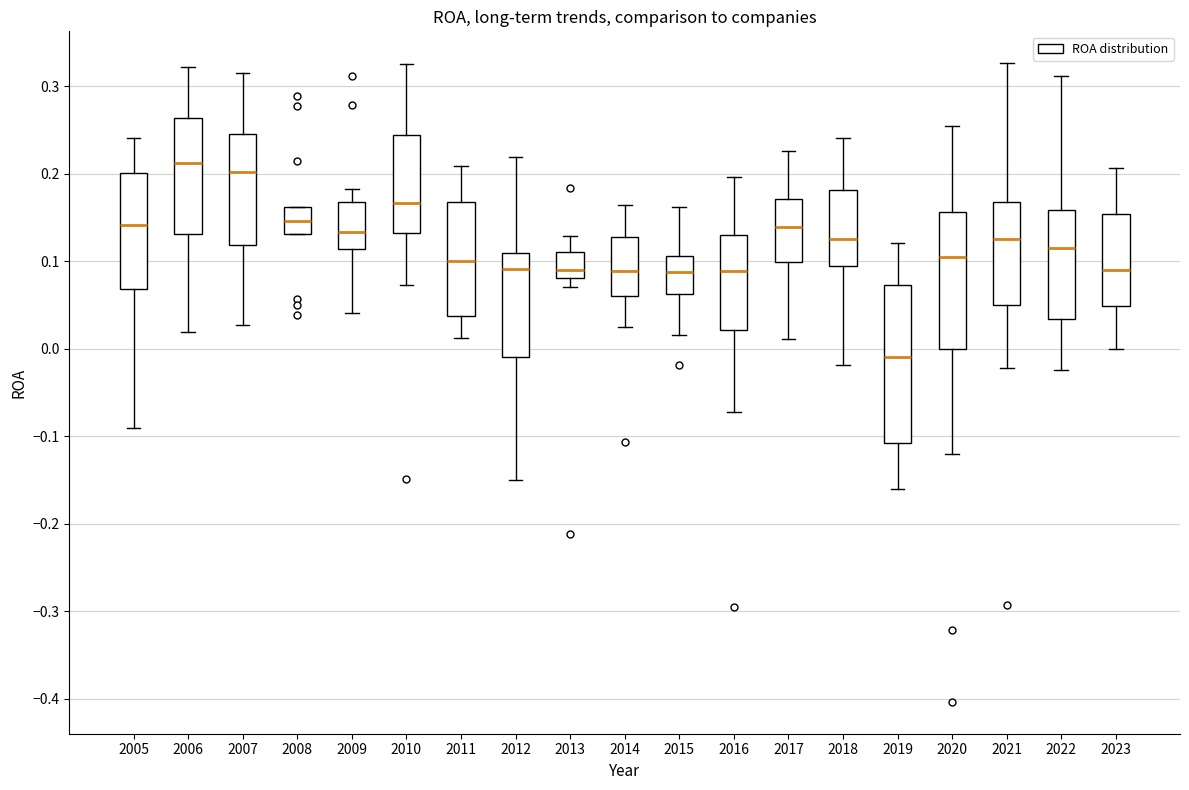

Reading left to right, read every box against the y-axis: the position of its median line, the range the box covers, and the ends of its whiskers. The values are not printed on the chart, so give them approximately, as read against the axis.

2005: median 0.14, box 0.07 to 0.20, whiskers -0.09 to 0.24
2006: median 0.21, box 0.13 to 0.26, whiskers 0.02 to 0.32
2007: median 0.20, box 0.12 to 0.25, whiskers 0.03 to 0.31
2008: median 0.15, box 0.13 to 0.16, whiskers 0.13 to 0.16
2009: median 0.13, box 0.11 to 0.17, whiskers 0.04 to 0.18
2010: median 0.17, box 0.13 to 0.24, whiskers 0.07 to 0.33
2011: median 0.10, box 0.04 to 0.17, whiskers 0.01 to 0.21
2012: median 0.09, box -0.01 to 0.11, whiskers -0.15 to 0.22
2013: median 0.09, box 0.08 to 0.11, whiskers 0.07 to 0.13
2014: median 0.09, box 0.06 to 0.13, whiskers 0.03 to 0.16
2015: median 0.09, box 0.06 to 0.11, whiskers 0.02 to 0.16
2016: median 0.09, box 0.02 to 0.13, whiskers -0.07 to 0.20
2017: median 0.14, box 0.10 to 0.17, whiskers 0.01 to 0.23
2018: median 0.13, box 0.09 to 0.18, whiskers -0.02 to 0.24
2019: median -0.01, box -0.11 to 0.07, whiskers -0.16 to 0.12
2020: median 0.10, box 0.00 to 0.16, whiskers -0.12 to 0.25
2021: median 0.13, box 0.05 to 0.17, whiskers -0.02 to 0.33
2022: median 0.12, box 0.03 to 0.16, whiskers -0.02 to 0.31
2023: median 0.09, box 0.05 to 0.15, whiskers 0.00 to 0.21